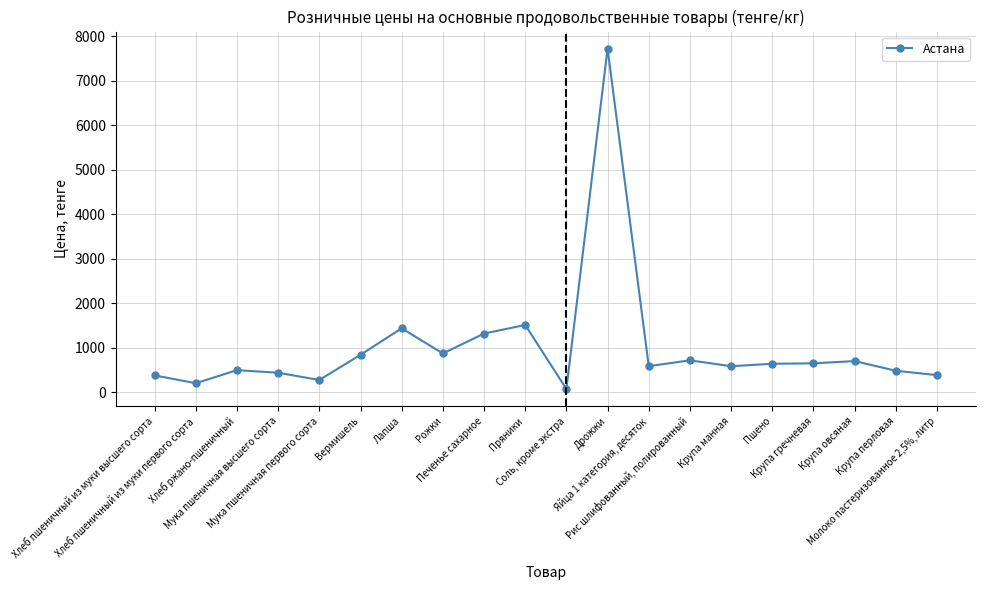

List the labels in order of value, largest first.

Дрожжи, Пряники, Лапша, Печенье сахарное, Рожки, Вермишель, Рис шлифованный, полированный, Крупа овсяная, Крупа гречневая, Пшено, Яйца 1 категория, десяток, Крупа манная, Хлеб ржано-пшеничный, Крупа перловая, Мука пшеничная высшего сорта, Молоко пастеризованное 2,5%, литр, Хлеб пшеничный из муки высшего сорта, Мука пшеничная первого сорта, Хлеб пшеничный из муки первого сорта, Соль, кроме экстра